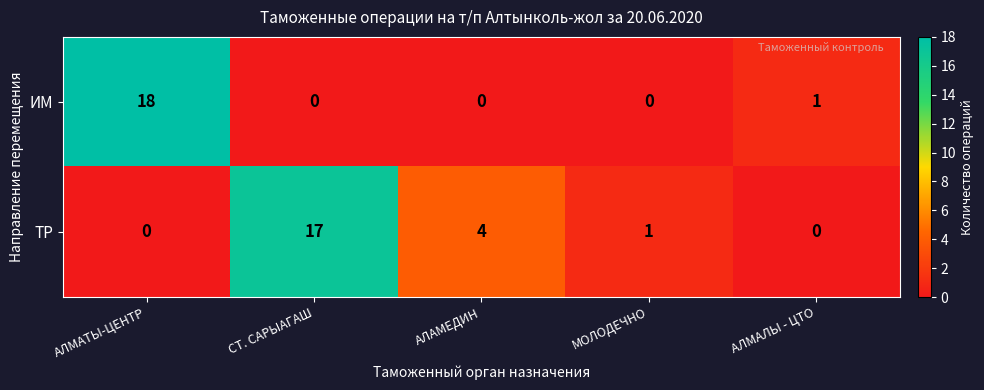

The ТР series shows 17 at СТ. САРЫАГАШ. True or false?

True